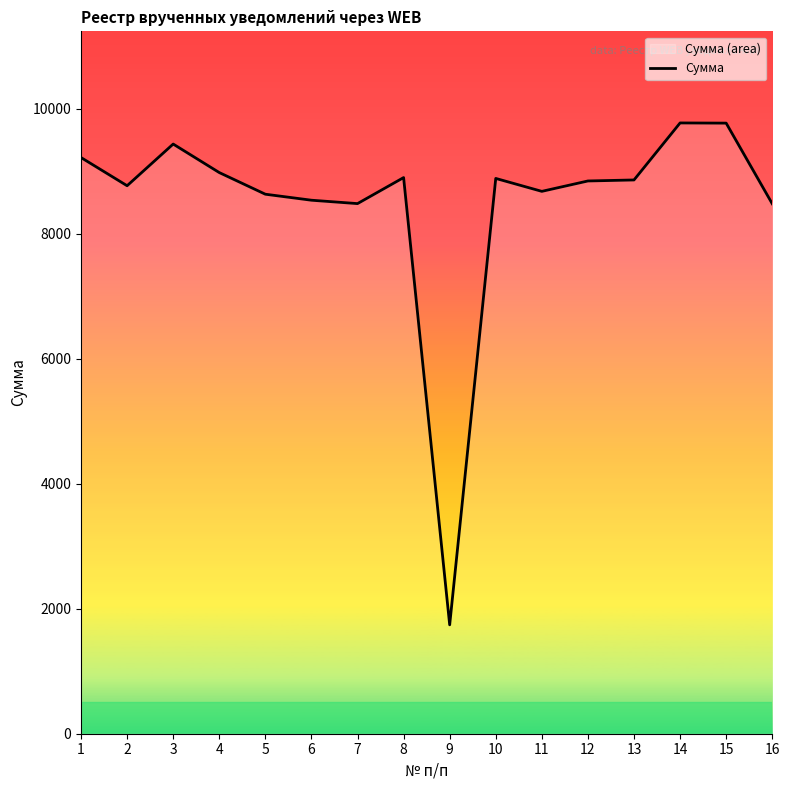

Is it true that the value at 9 is 1742.2?

True